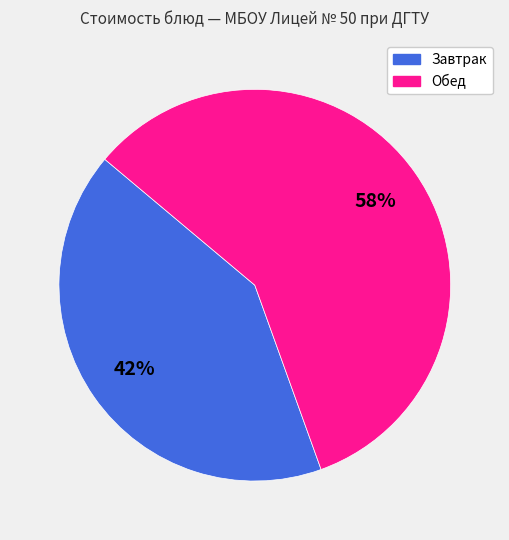

Does Обед represent more than half of the total?

Yes